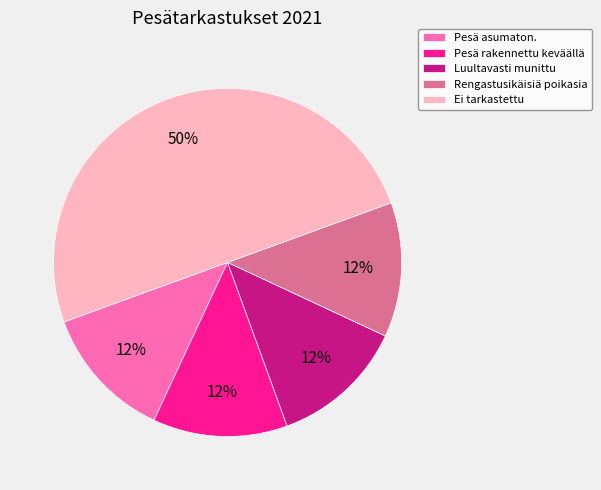

Does Rengastusikäisiä poikasia account for over 50% of the chart?

No